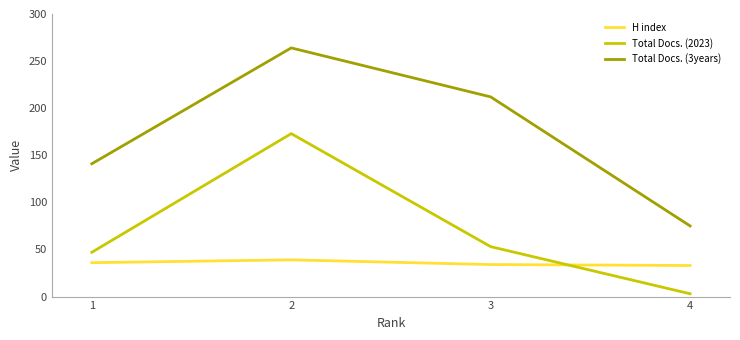

What is the spread (max minus min) of values at 1?

105